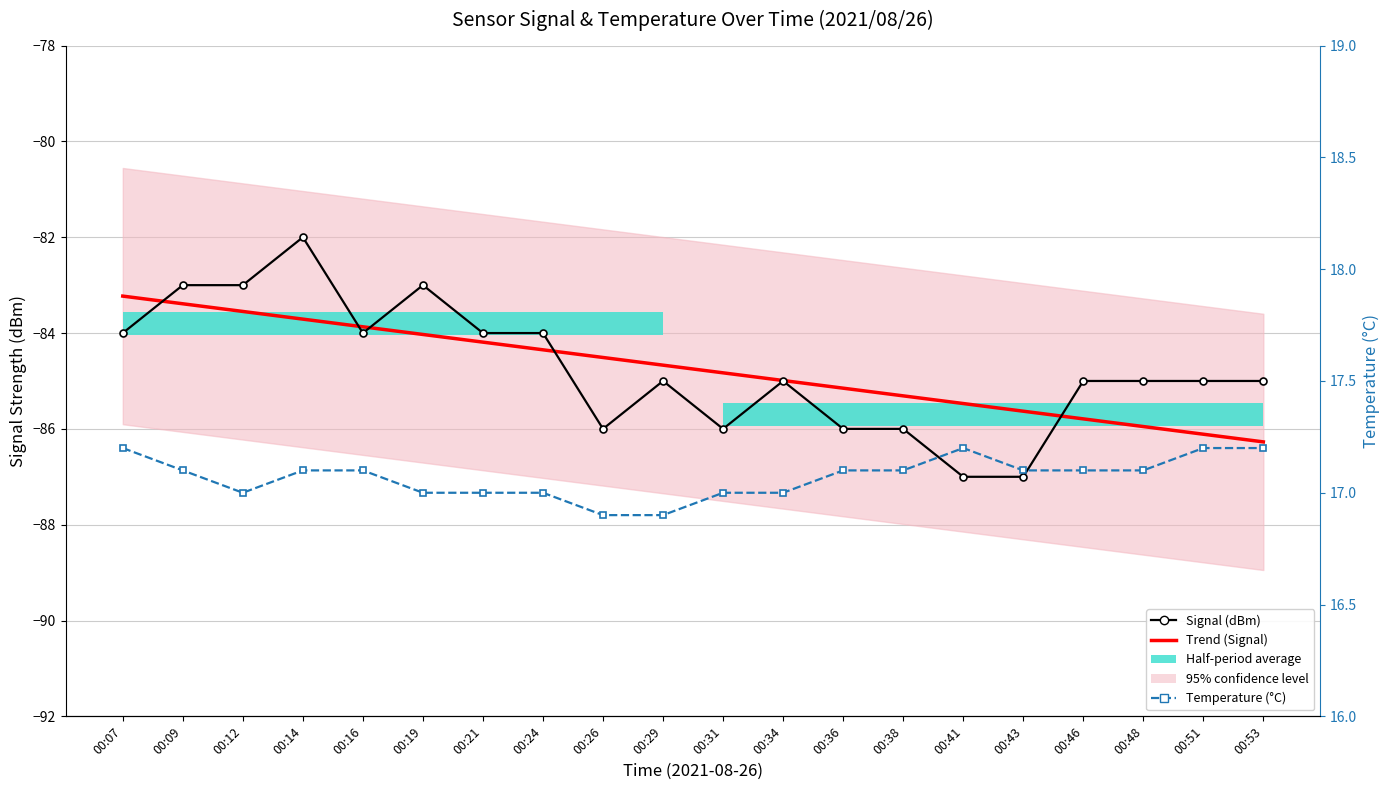

Rank the series by their maximum value, from lowest to highest.

Trend (Signal), Signal (dBm), Temperature (°C)